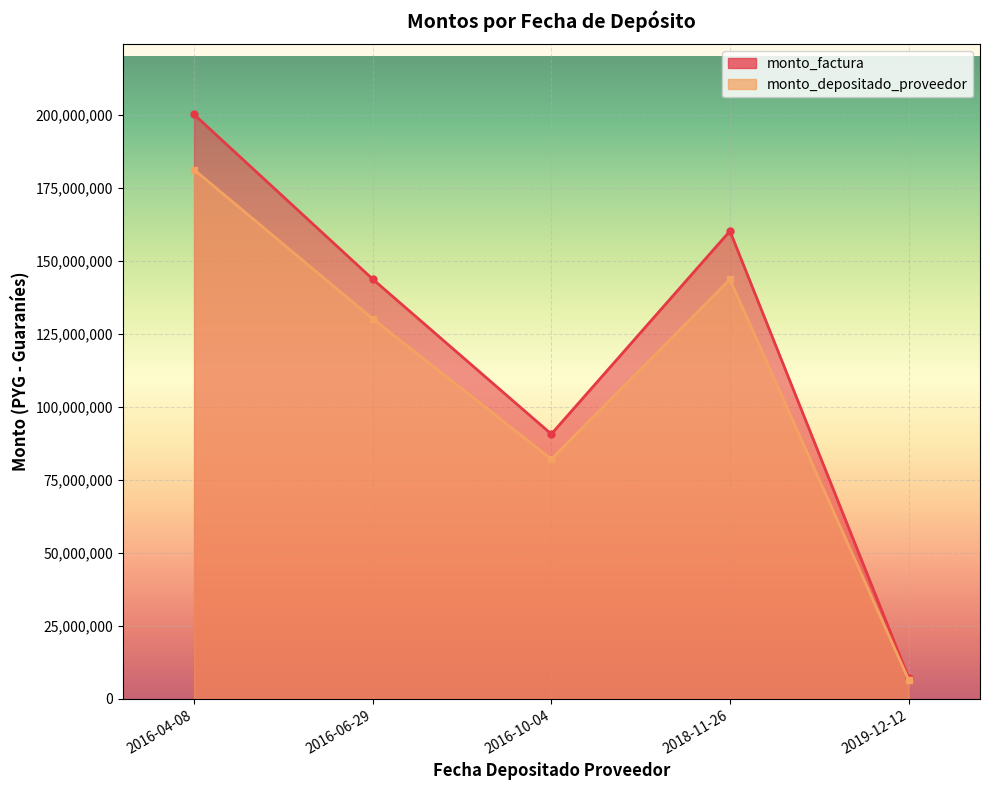

How many data points does each series have?

5